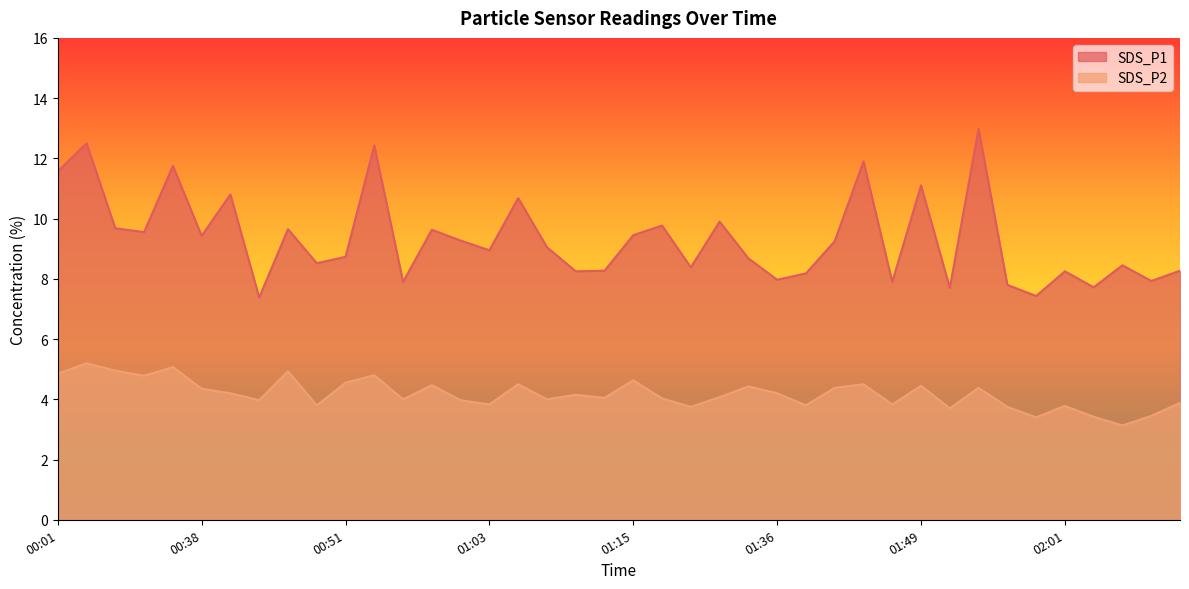

What is the total value across all series at 00:43?

11.3